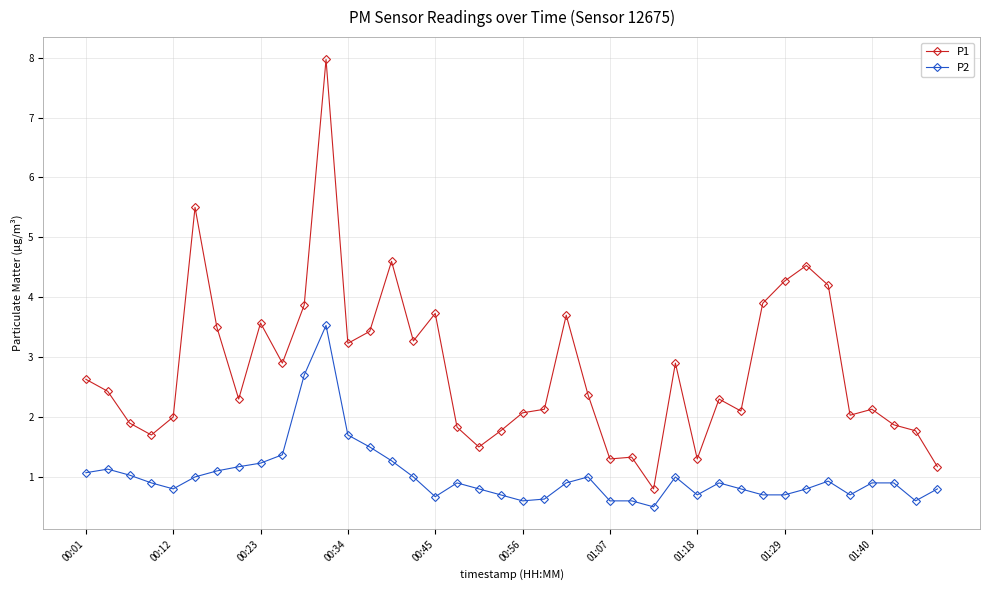

True or false: P2 and P1 cross at least once.

False